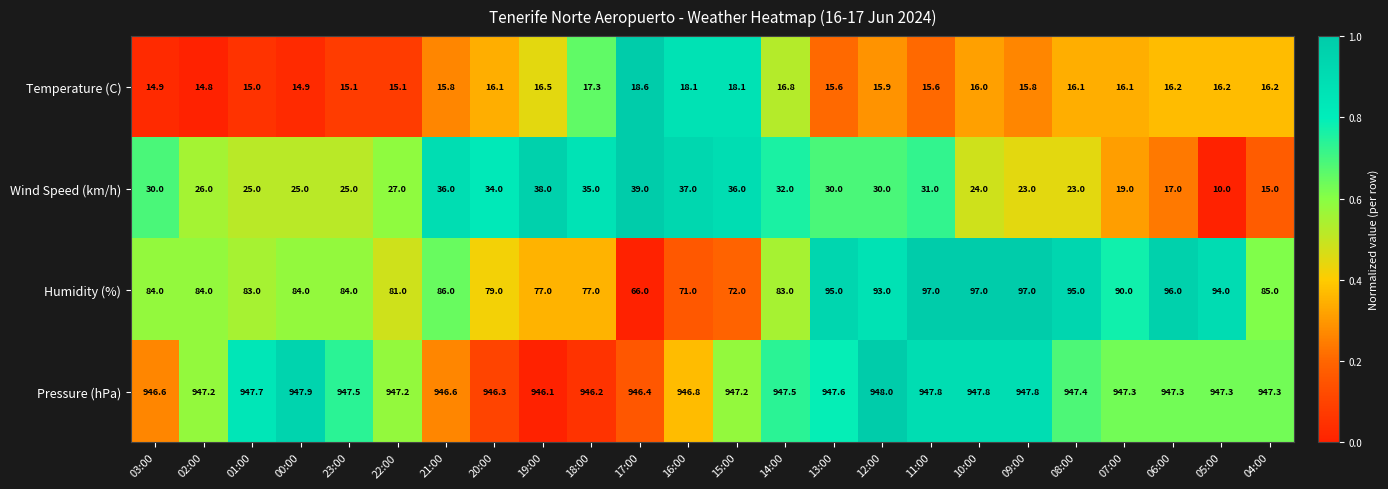

Rank the series at 03:00 from lowest to highest value.

Temperature (C), Wind Speed (km/h), Humidity (%), Pressure (hPa)